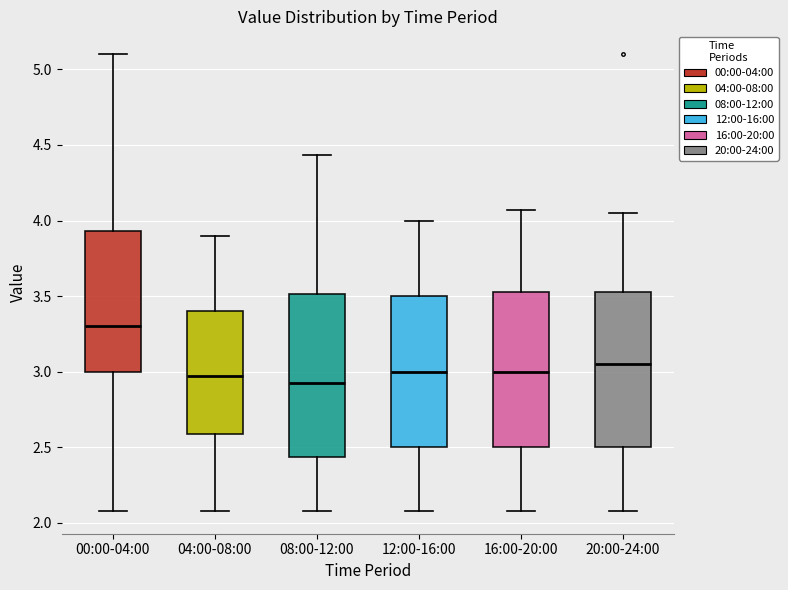

Which box has the highest median line?

00:00-04:00